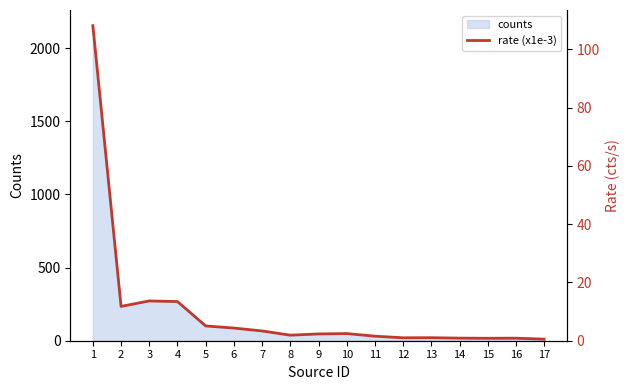

Reading left to right, what are all the values shown in this chart?

1=108.2	2=11.8	3=13.7	4=13.4	5=5.1	6=4.4	7=3.4	8=1.9	9=2.3	10=2.5	11=1.6	12=1.0	13=1.0	14=0.9	15=0.8	16=0.9	17=0.5